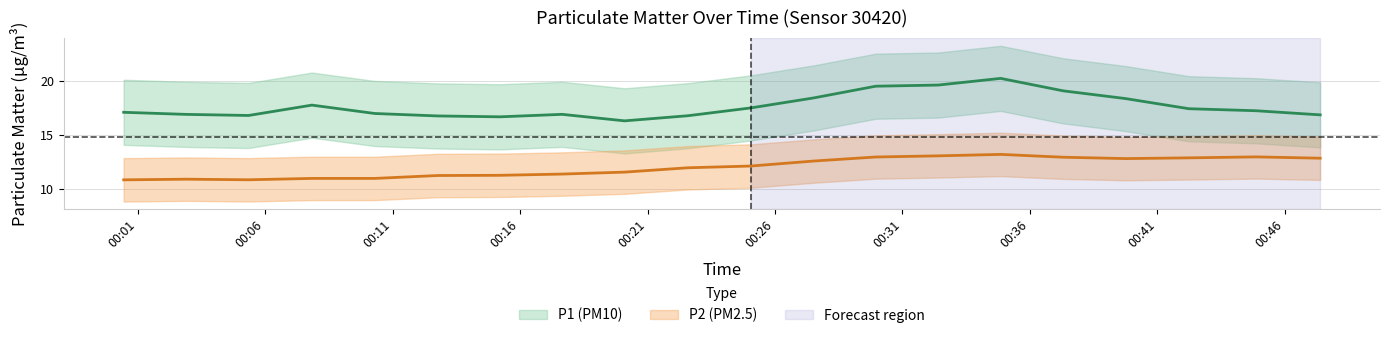

Is it true that P1 equals 30.4 at 2?

False